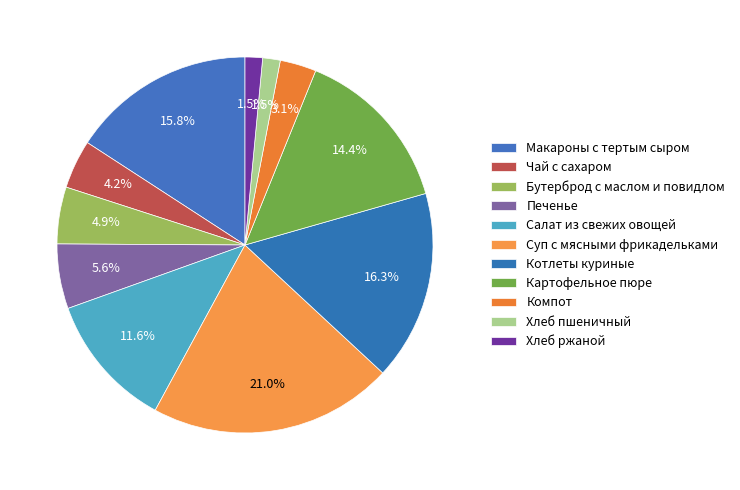

How many slices are in this pie chart?

11